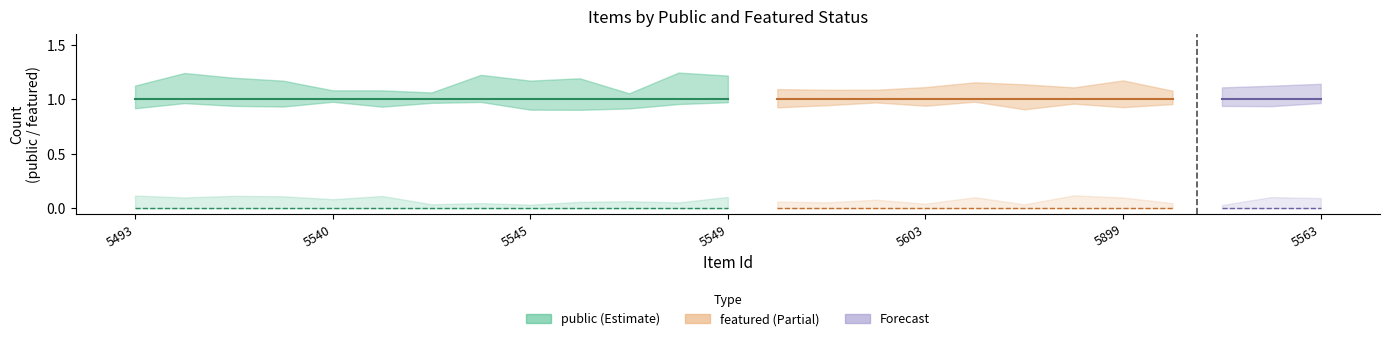

True or false: public and featured intersect in this chart.

False